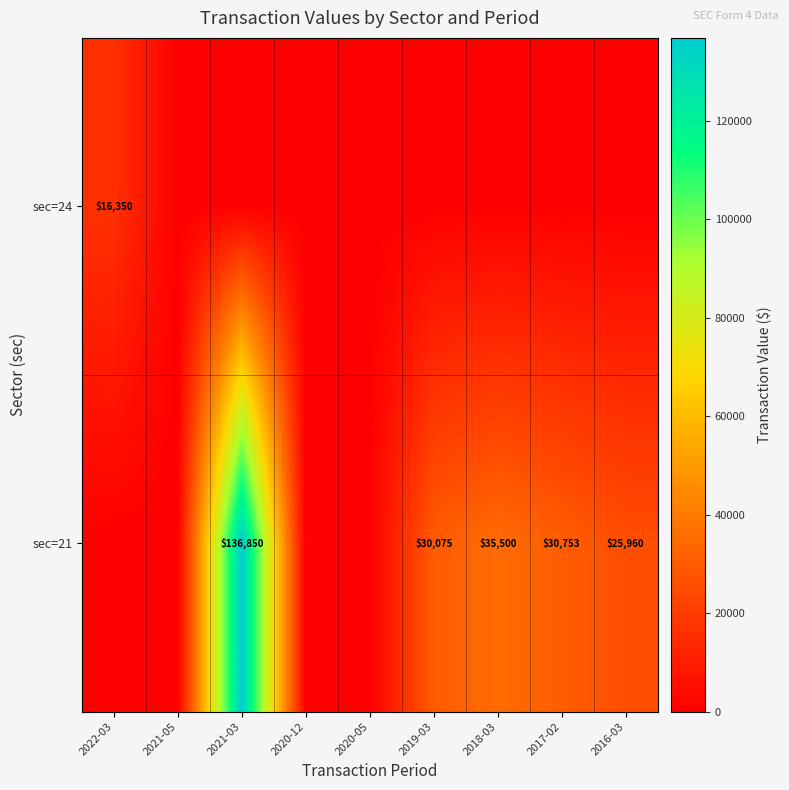

Is it true that sec=21 equals 13255 at 2017-02?

False